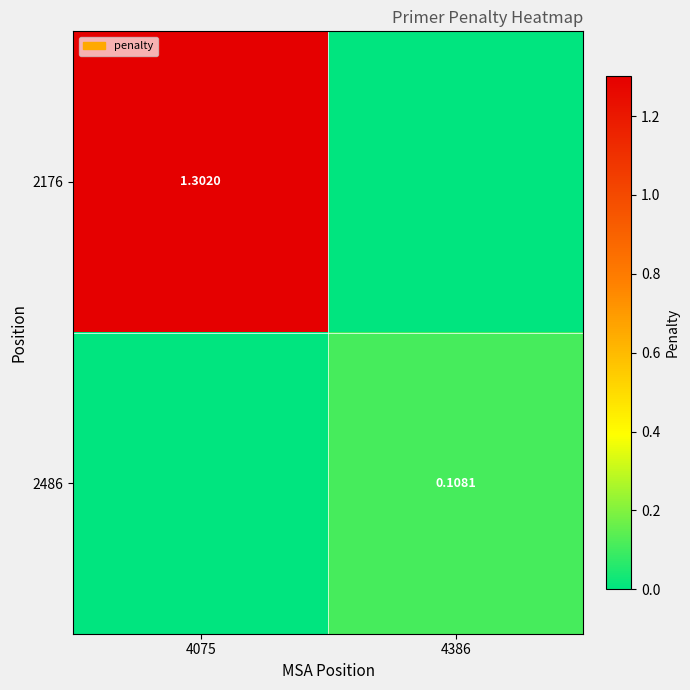

Rank the series at 4075 from lowest to highest value.

2486, 2176